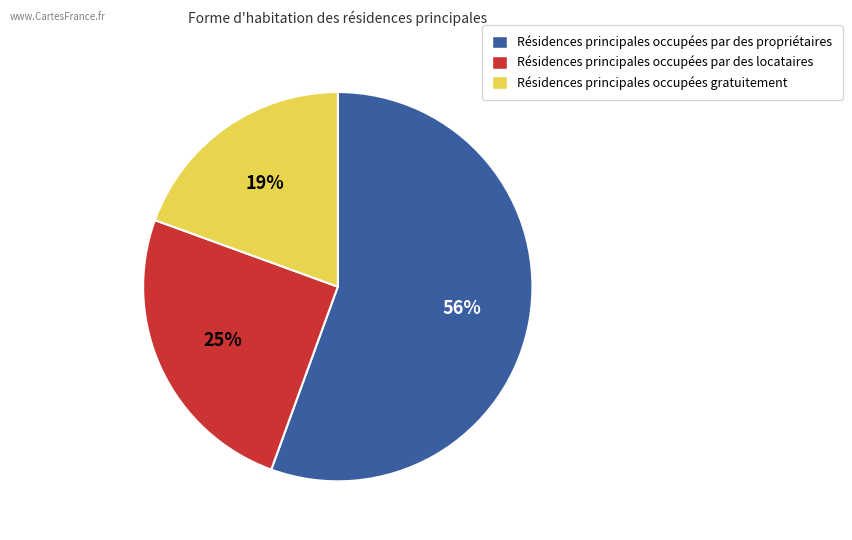

To the nearest percent, what is the average slice percentage?

33%